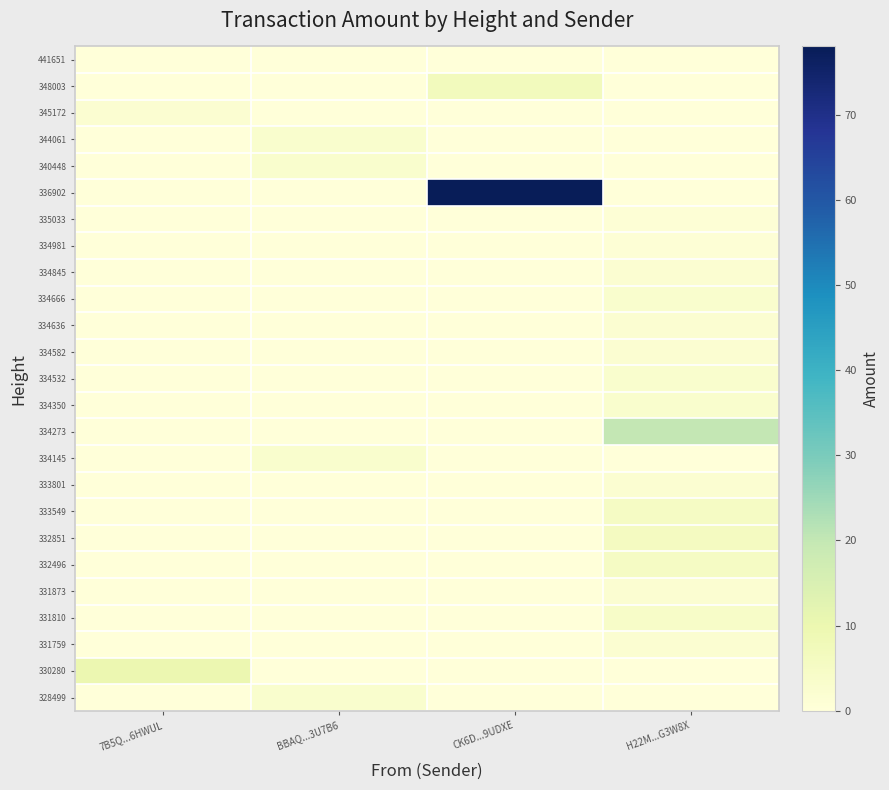

At which category is the sum across all series the highest?

CK6D...9UDXE